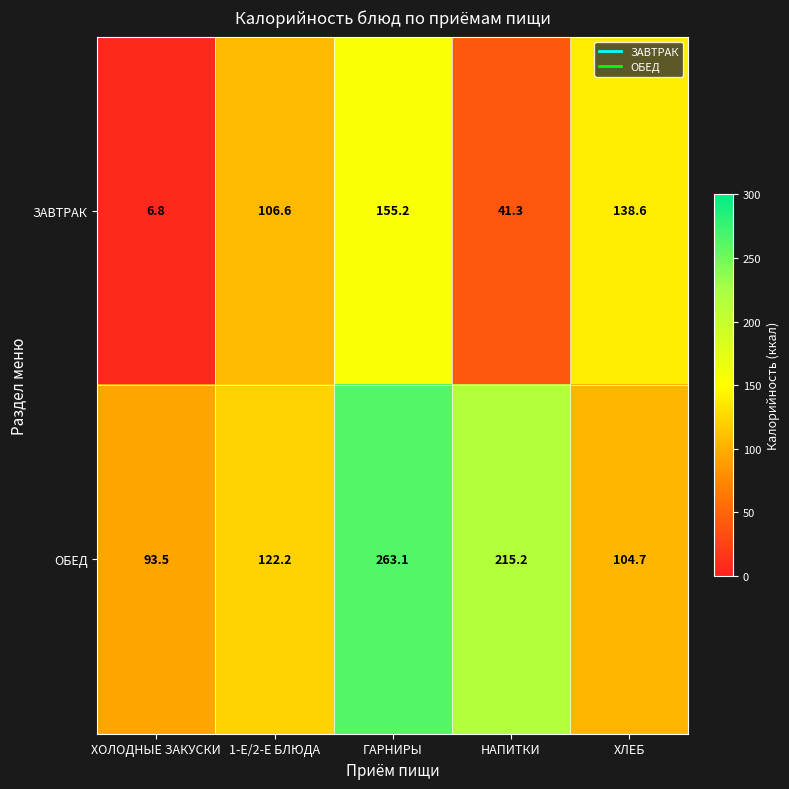

At which category is the sum across all series the highest?

ГАРНИРЫ